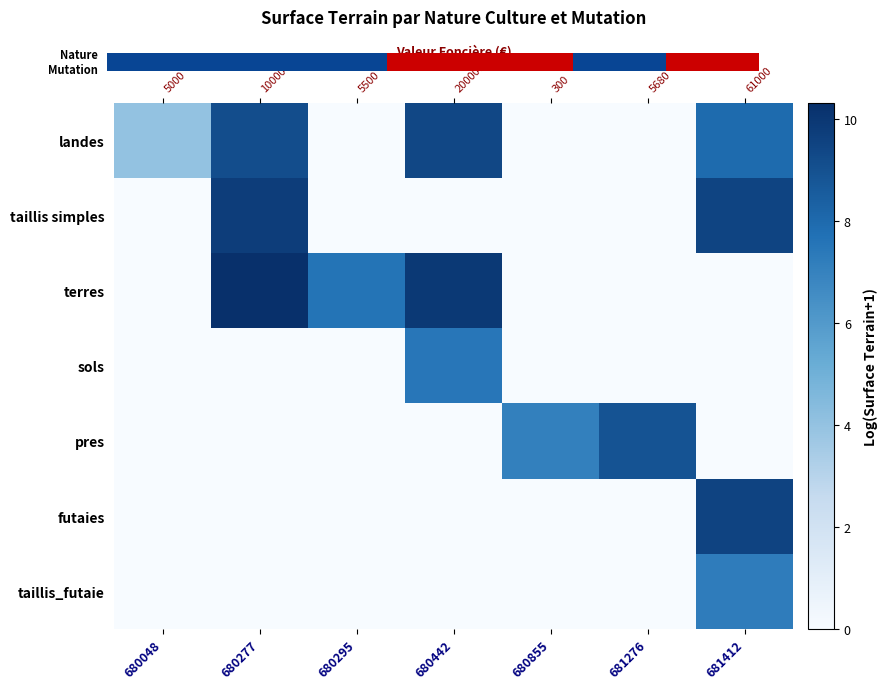

The pres series shows 0.0 at 680295. True or false?

True